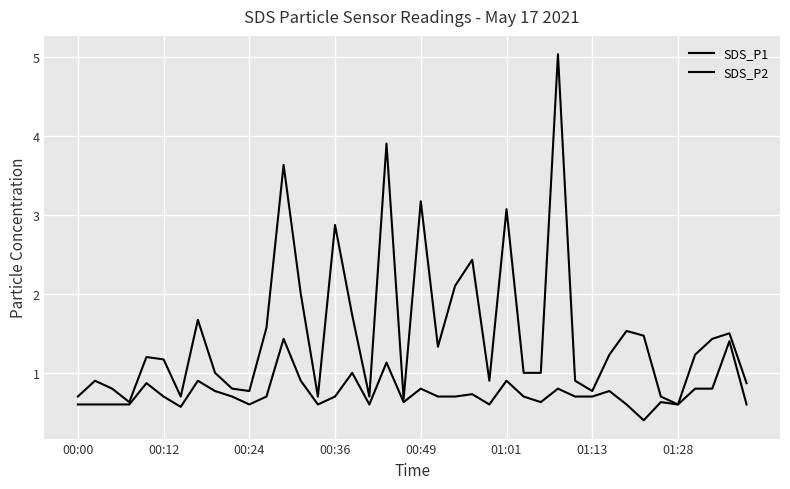

Does the chart have visible grid lines?

Yes